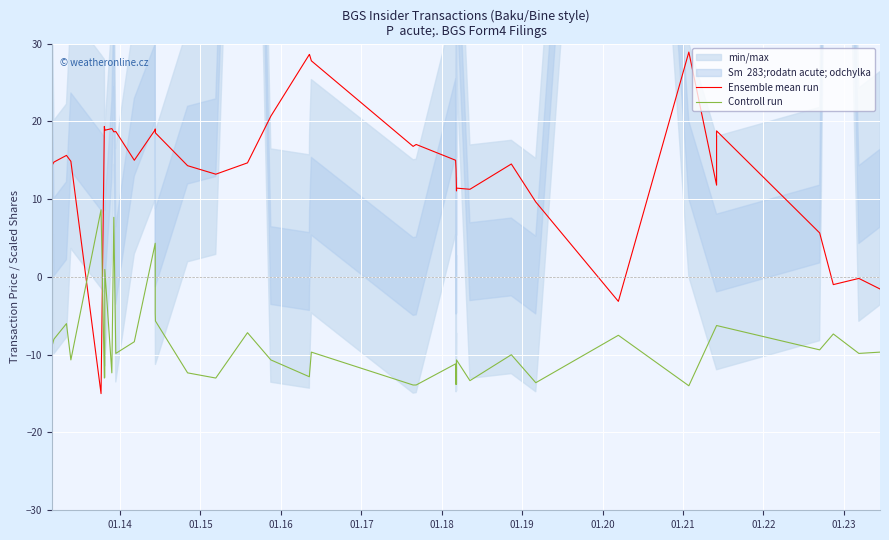

True or false: Controll run has a value of -16.5 at 24.

False